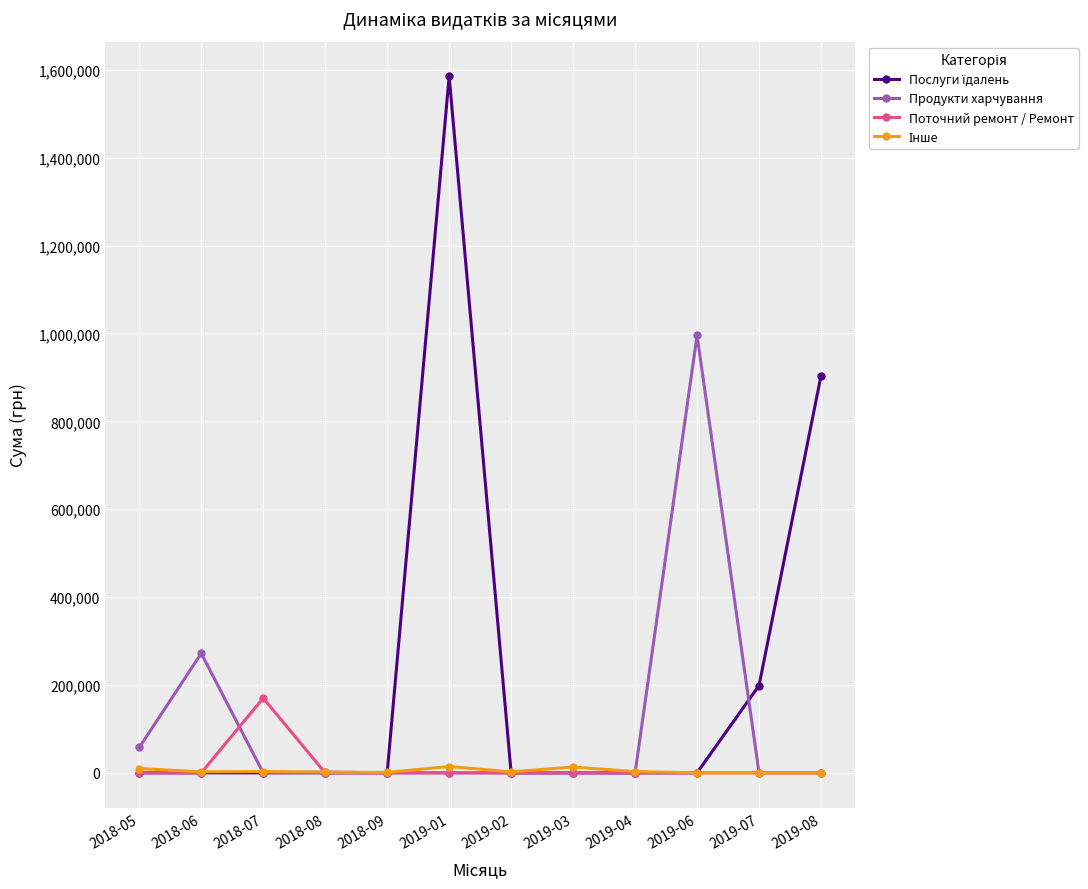

At which category does Поточний ремонт / Ремонт reach its first local peak?

2018-07